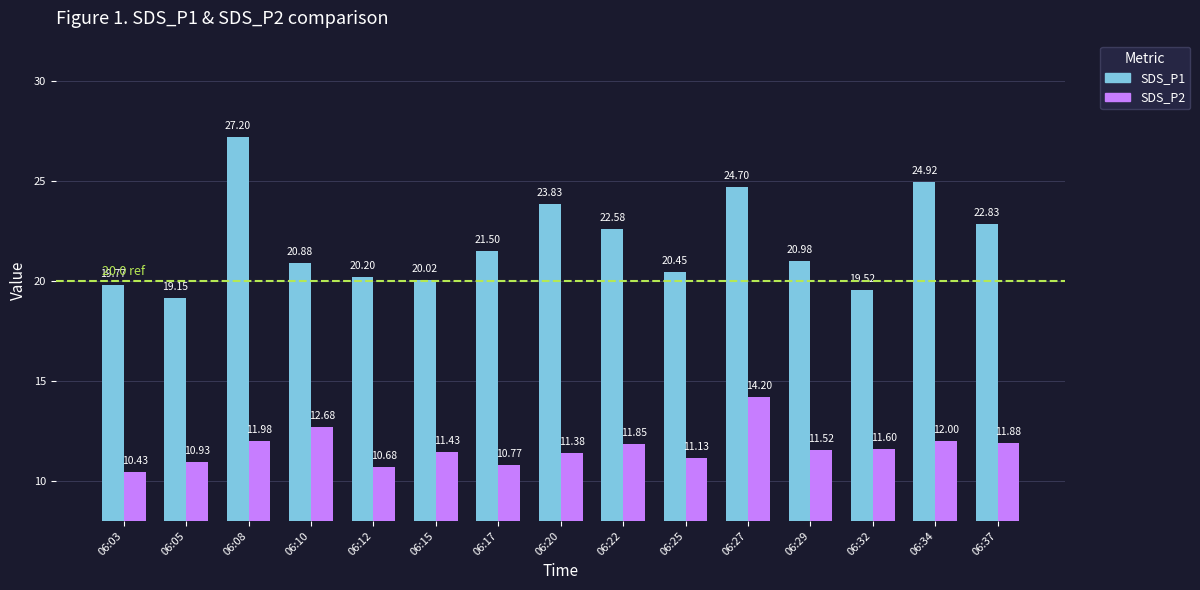

List the series in order of their peak value, lowest first.

SDS_P2, SDS_P1